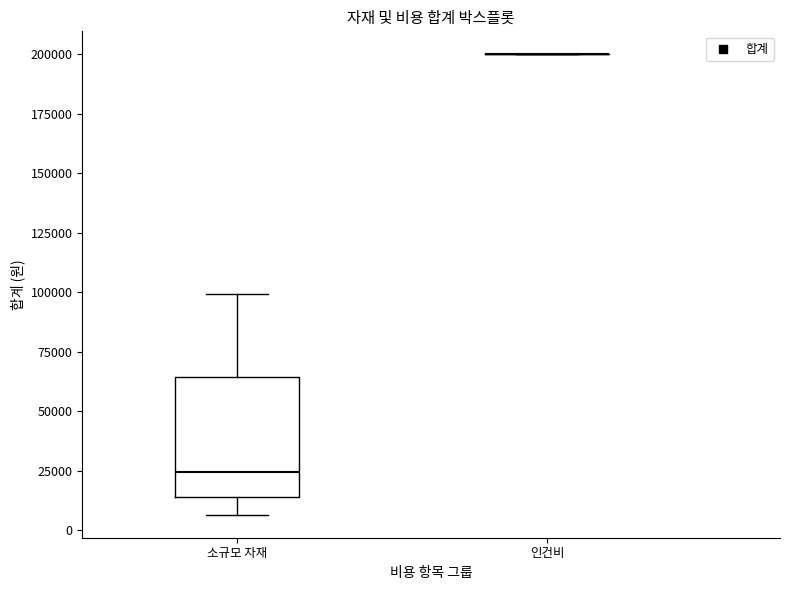

Reading left to right, read every box against the y-axis: the position of its median line, the range the box covers, and the ends of its whiskers. The values are not printed on the chart, so give them approximately, as read against the axis.

소규모 자재: median 25000, box 15000 to 65000, whiskers 5000 to 100000
인건비: box collapsed to a line at 200000, whiskers 200000 to 200000